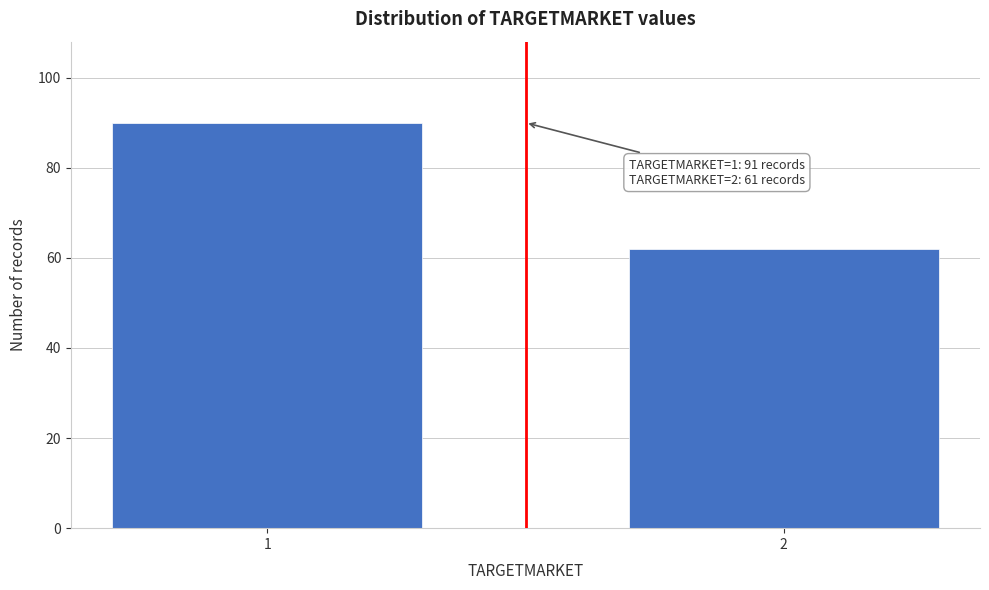

Reading left to right, transcribe all the data shown in this chart.

90	62